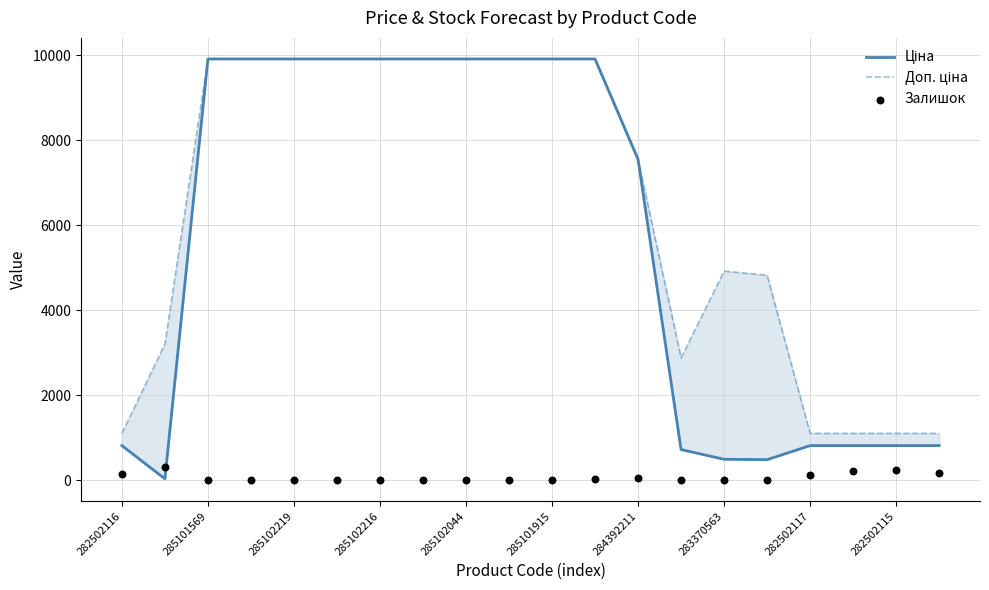

What are all the series names shown in the legend?

Ціна, Доп. ціна, Залишок